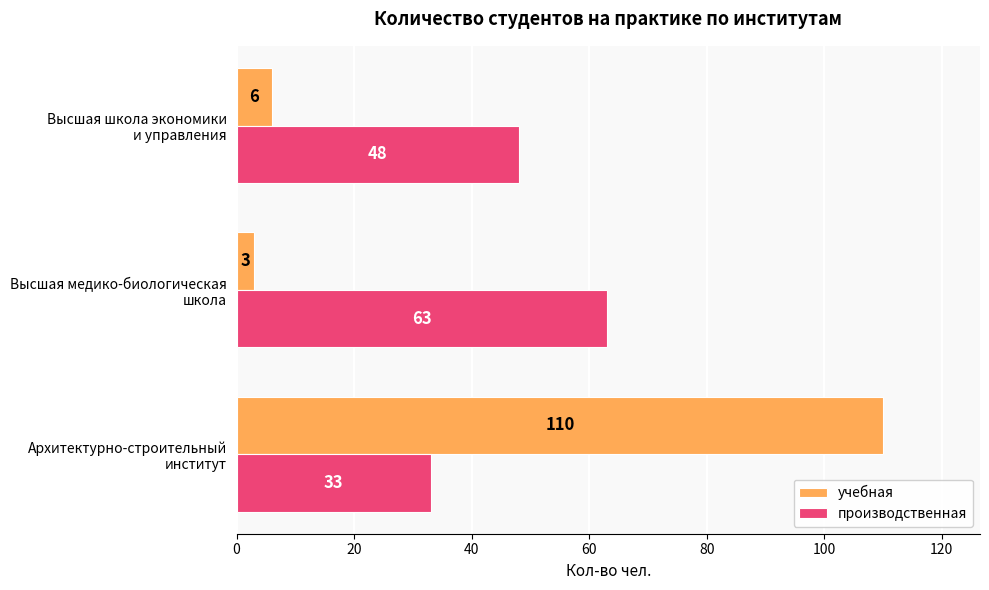

What is the maximum value for учебная?

110